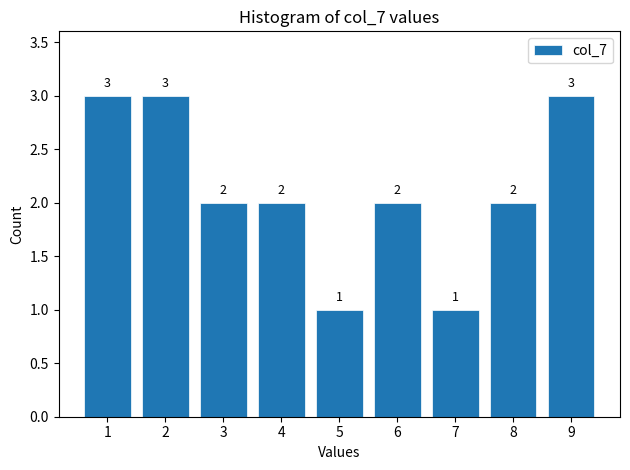

Reading left to right, list all the values displayed in this chart.

3	3	2	2	1	2	1	2	3